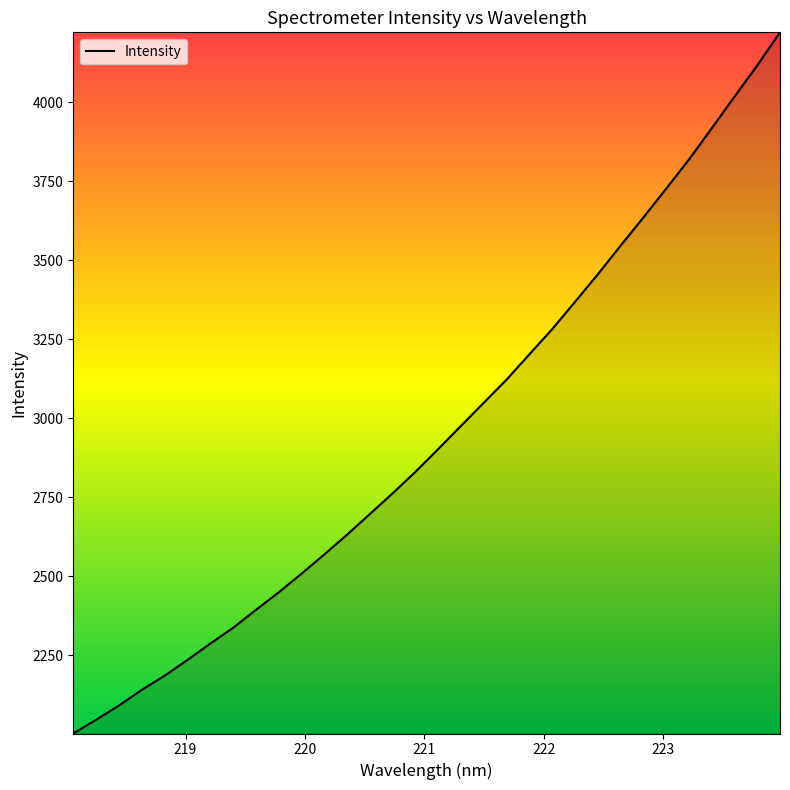

What is the minimum value shown in the chart?

2003.3